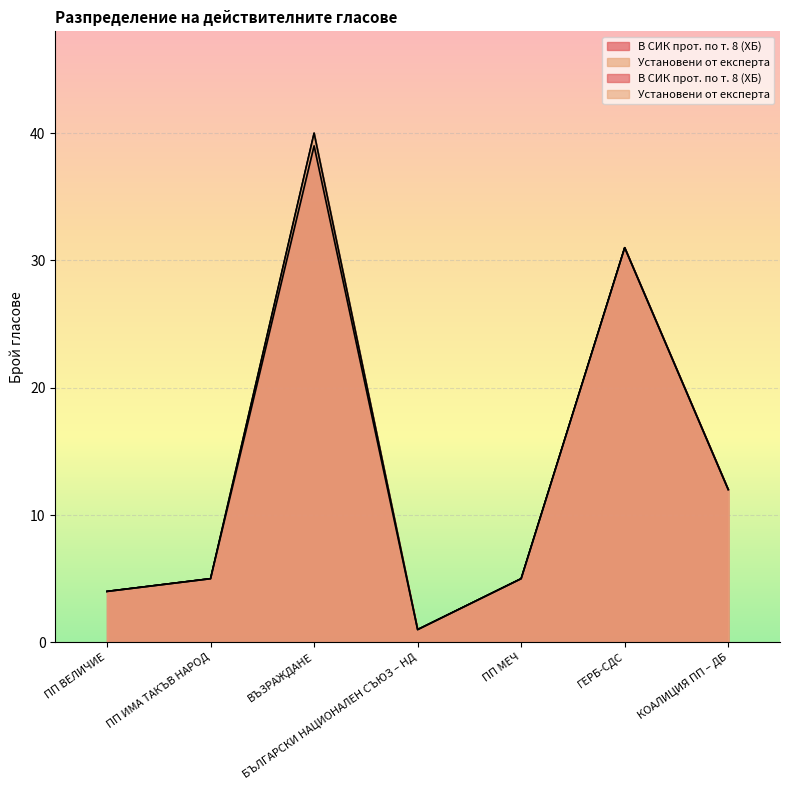

Which category has the highest value across all series?

ВЪЗРАЖДАНЕ